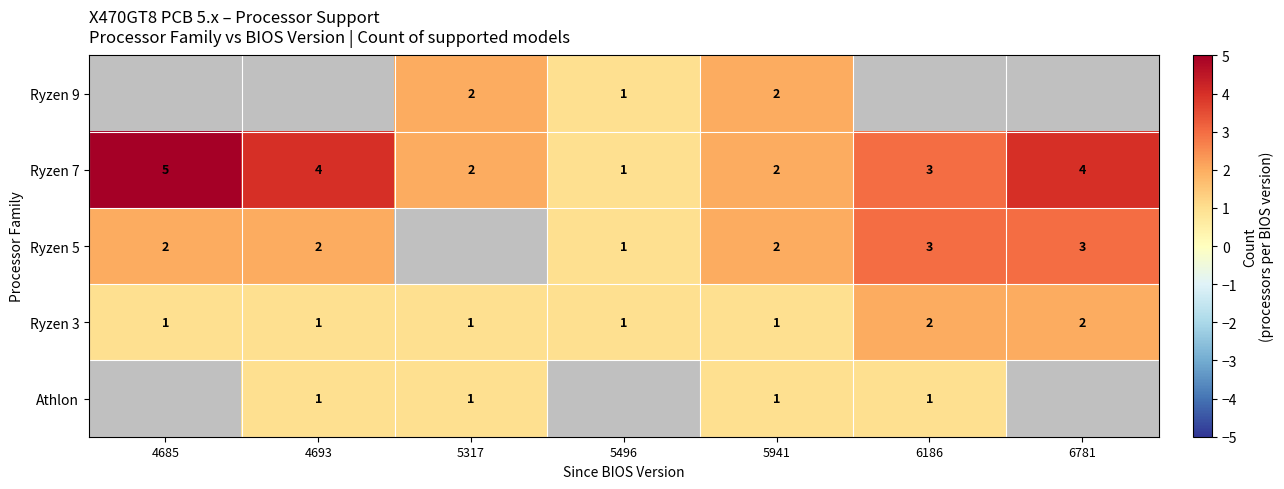

What is the sum of all Ryzen 7 values?

21